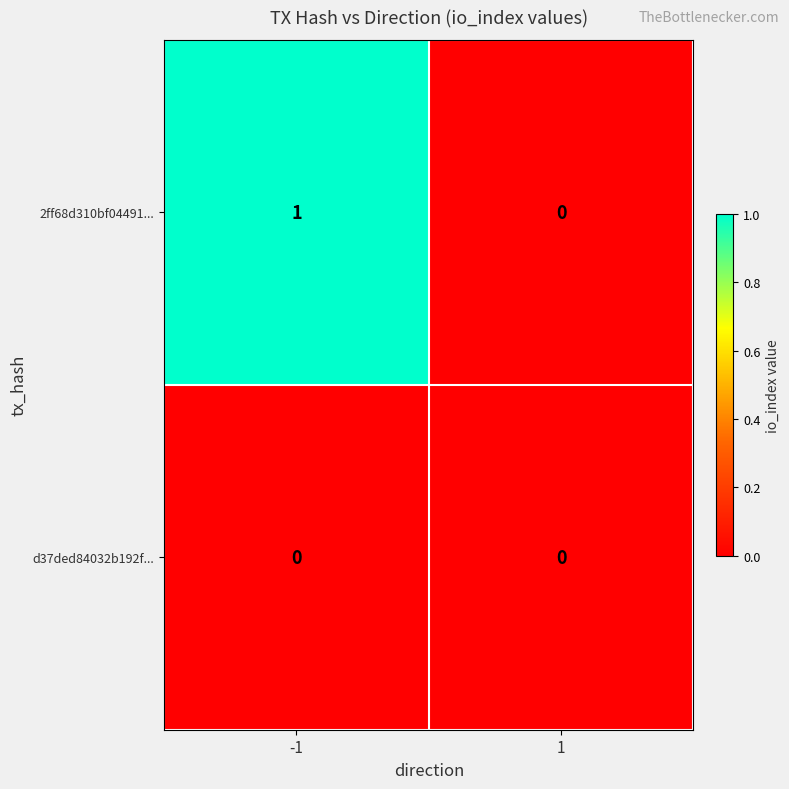

What is the spread (max minus min) of values at -1?

1